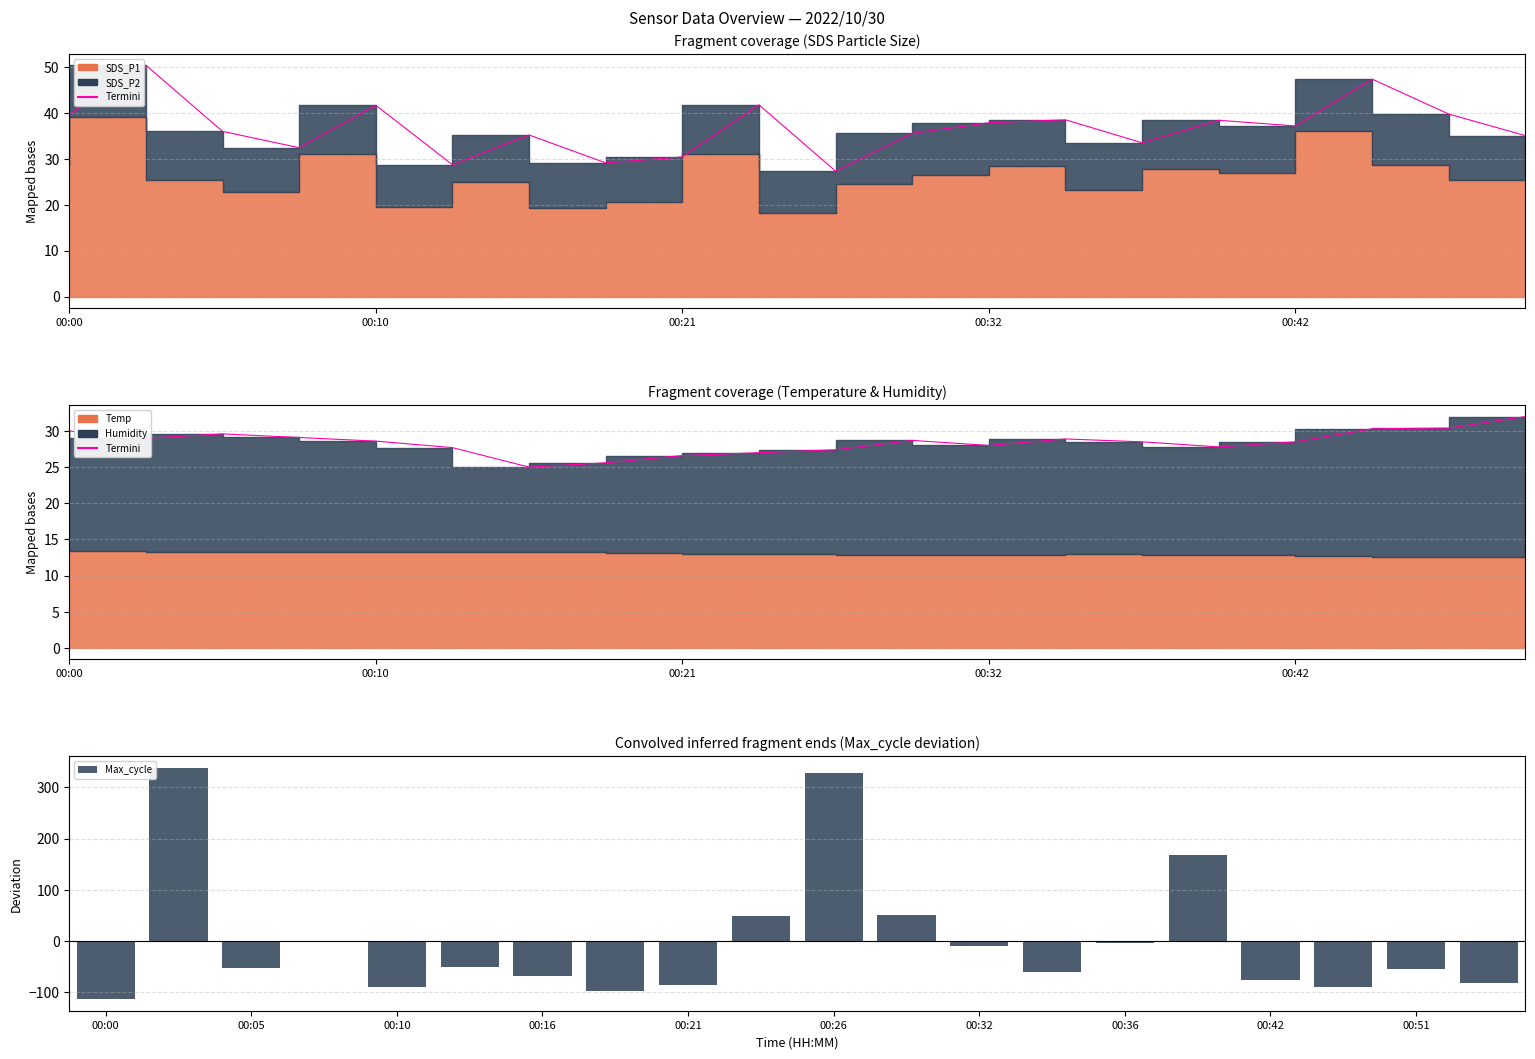

What is the sum of the Termini values at 14 and 9?

55.5